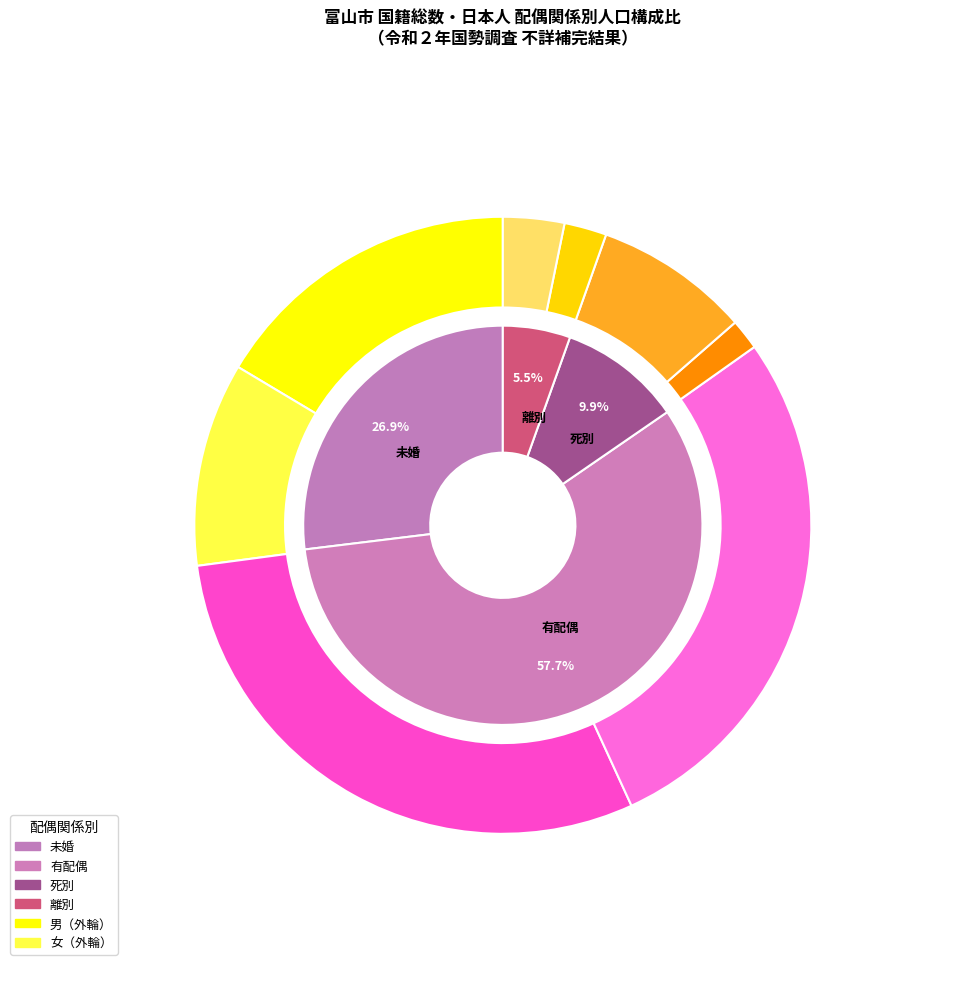

Between 女 and 総数, which is larger?

総数